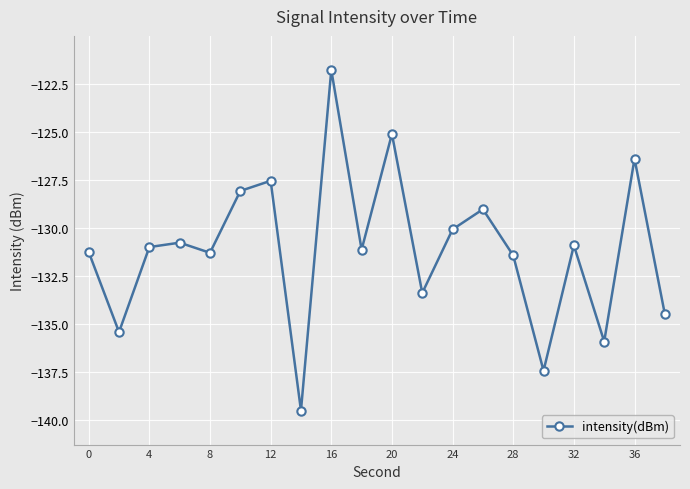

What is the difference between the second highest and minimum values?

14.4